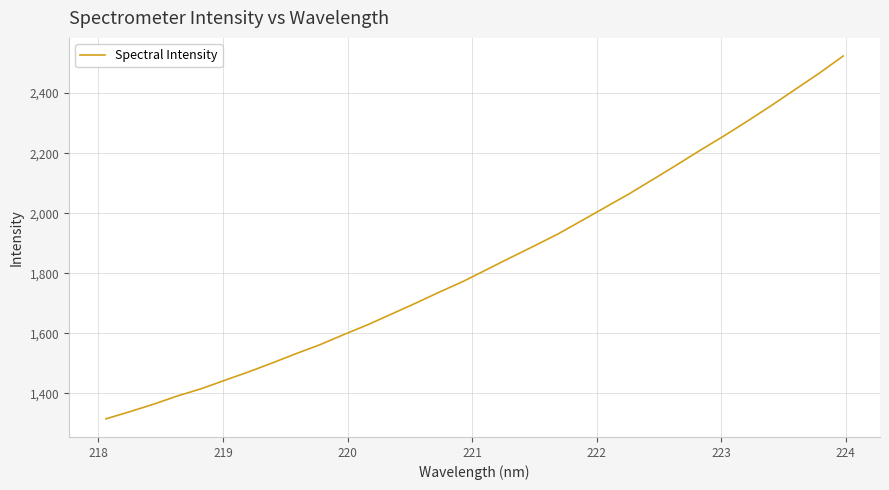

What is the maximum value shown in the chart?

2523.7